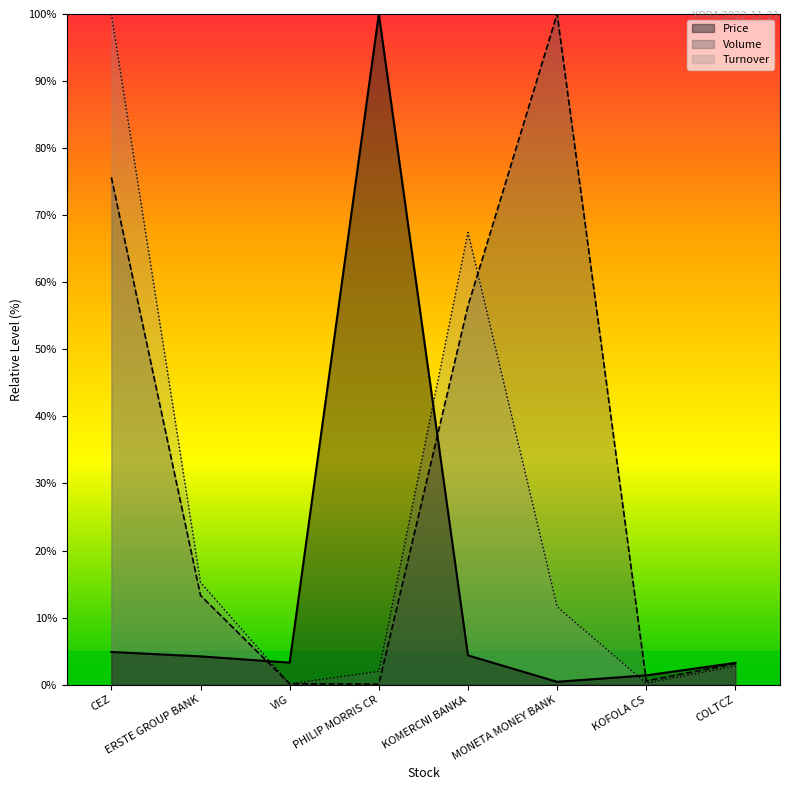

Does the chart display data point markers on the line(s)?

No